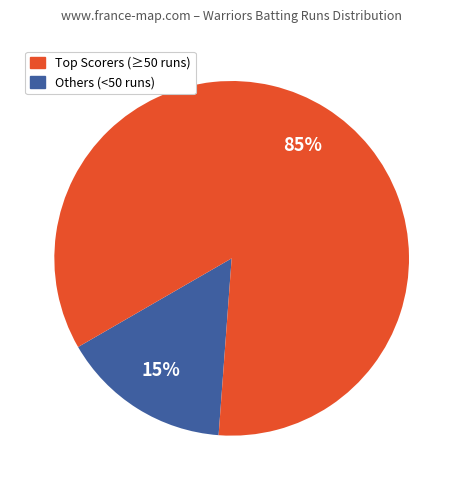

To the nearest percent, what is the average slice percentage?

50%